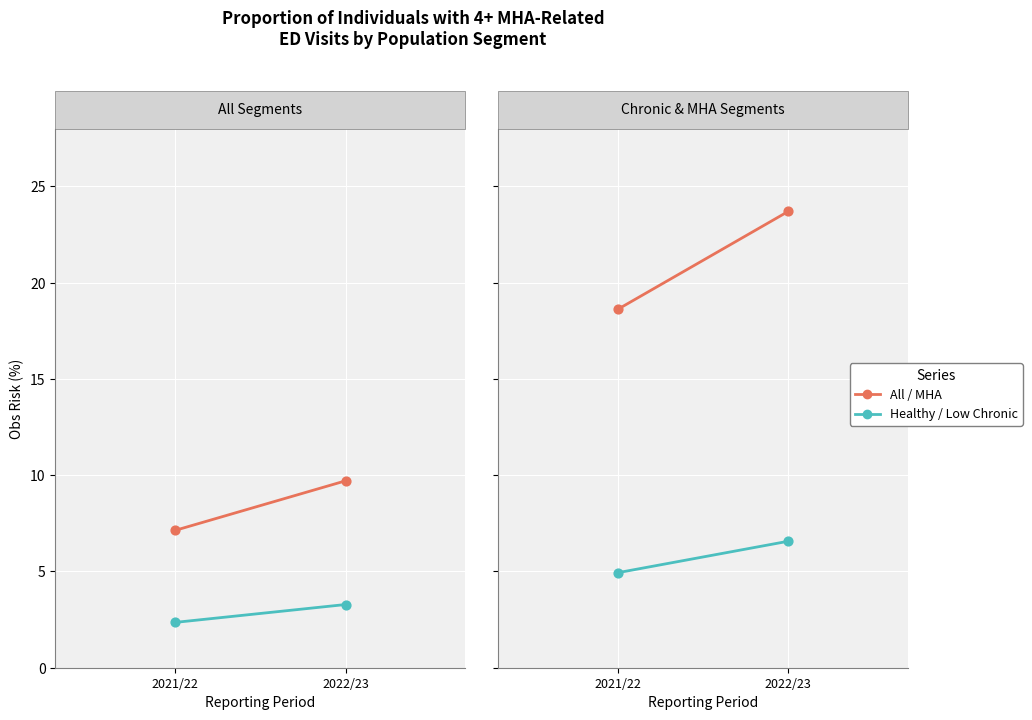

Is the value of Healthy (low user) at 2021/22 greater than the value of All at 2022/23?

No